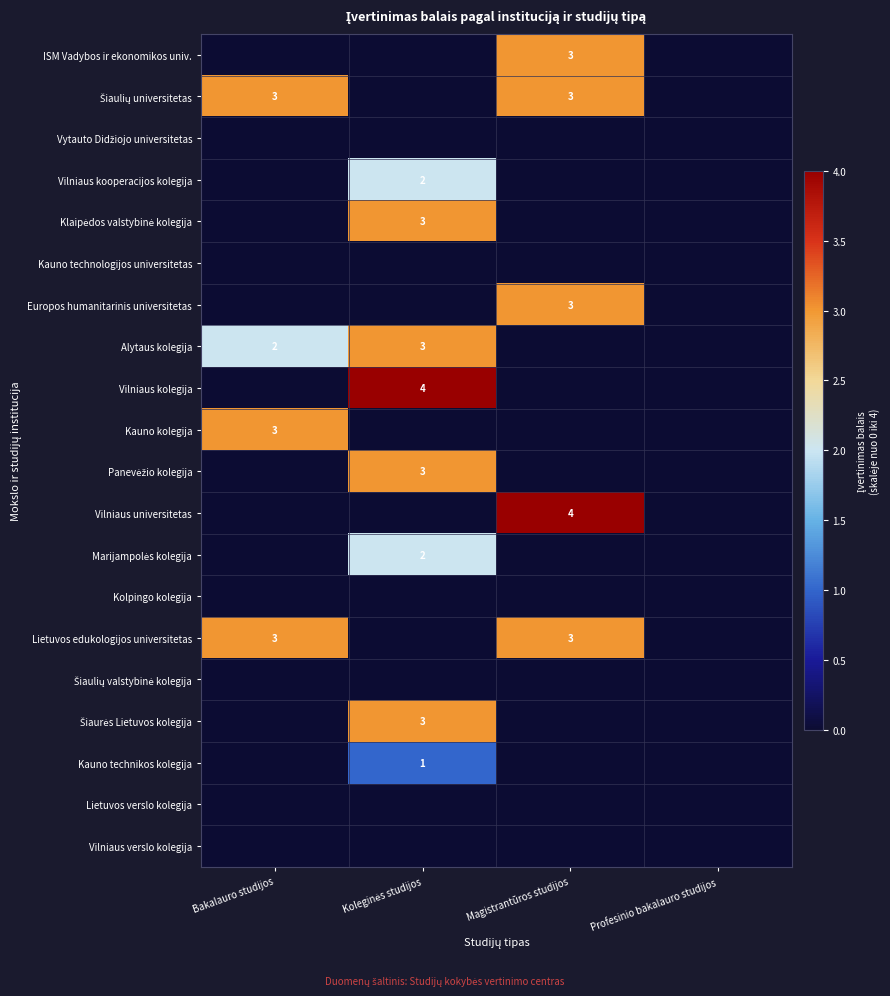

What is the total value across all series at Bakalauro studijos?

11